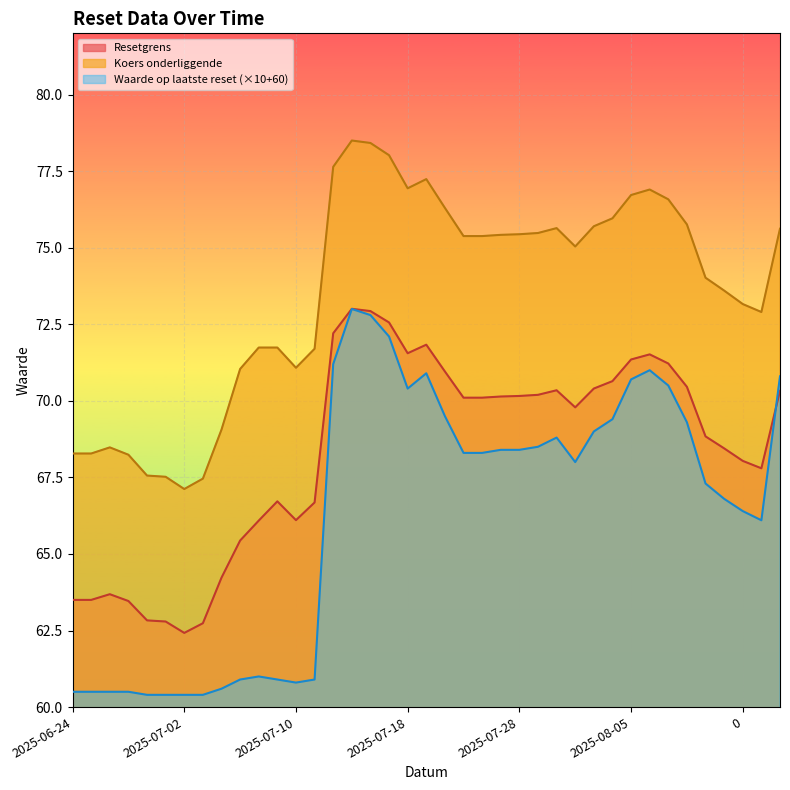

What position from the left is 2025-07-07?

10